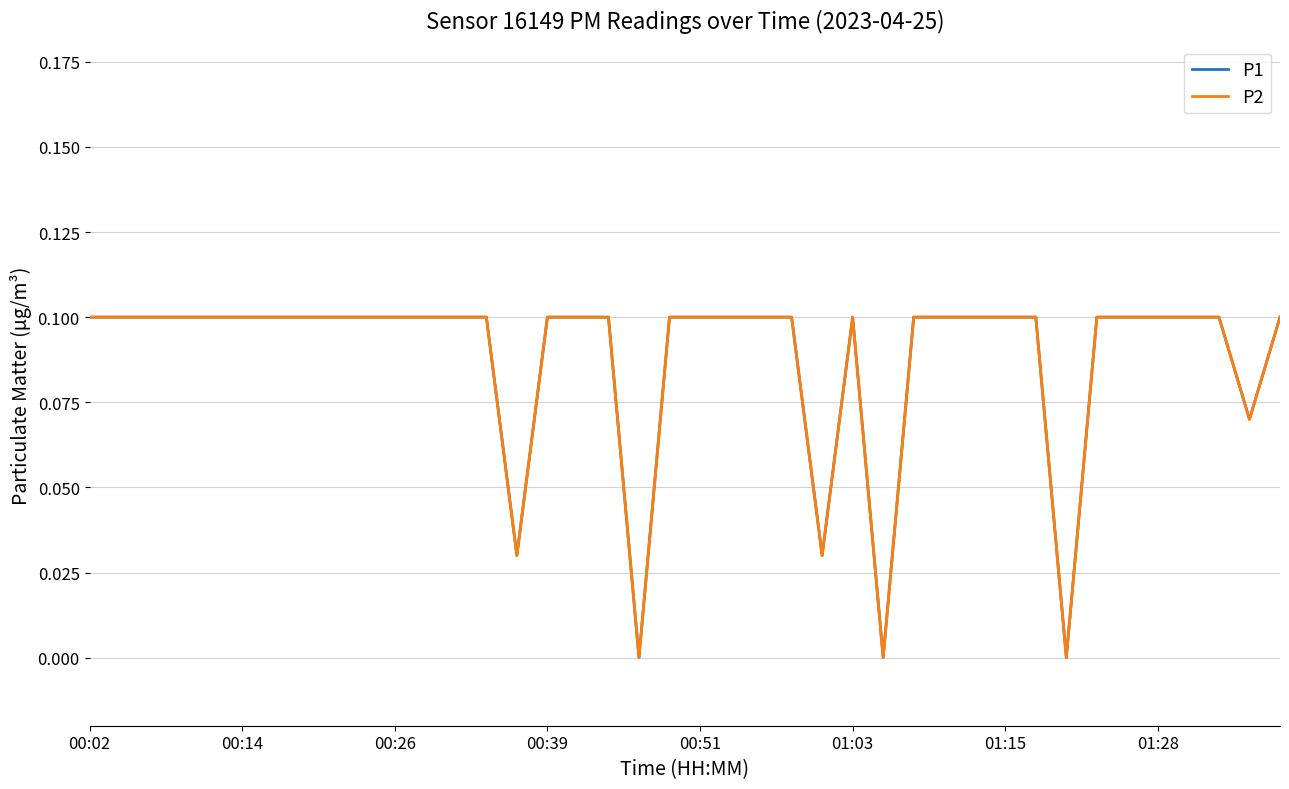

Does the chart have visible grid lines?

Yes